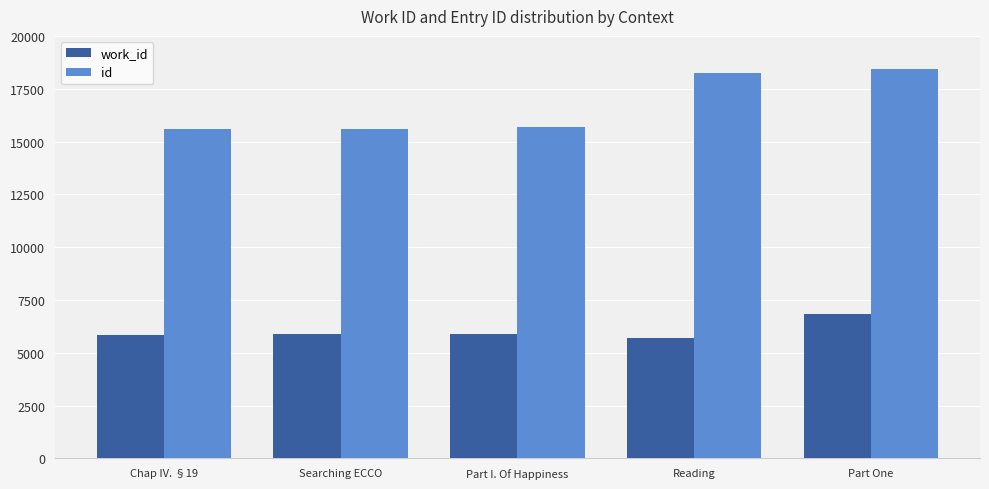

How many bars are there in total?

10